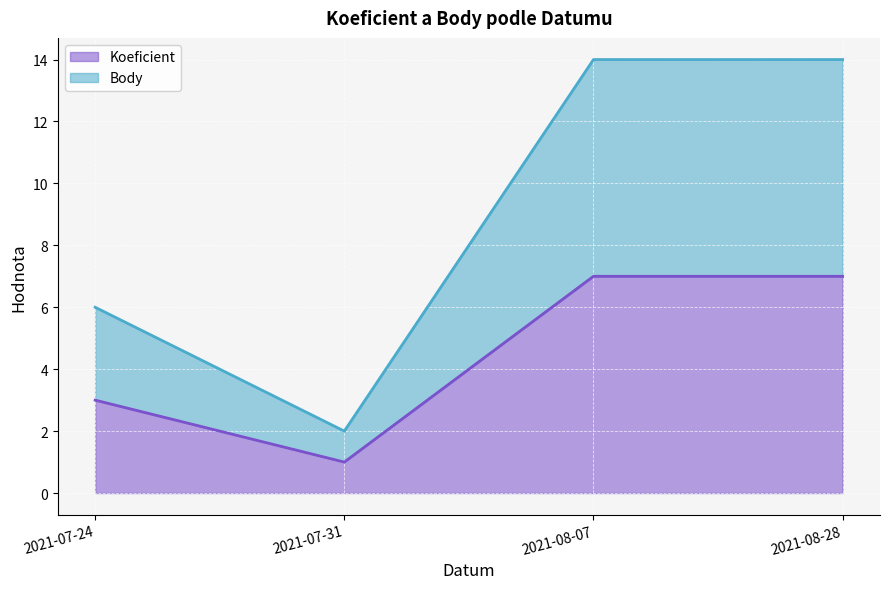

What is the maximum value shown in the chart?

14